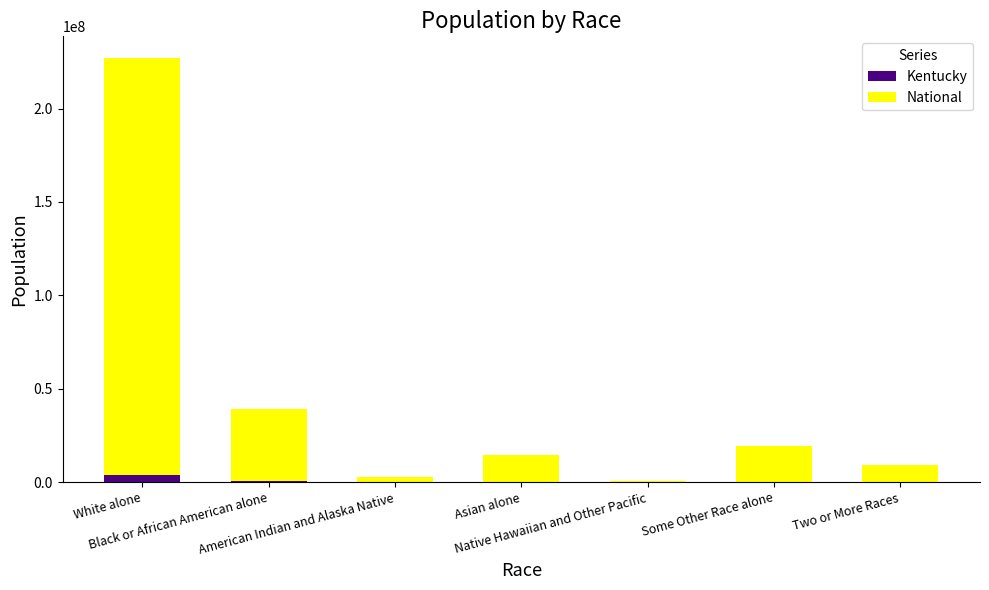

What is the average value of the Kentucky series?

619910